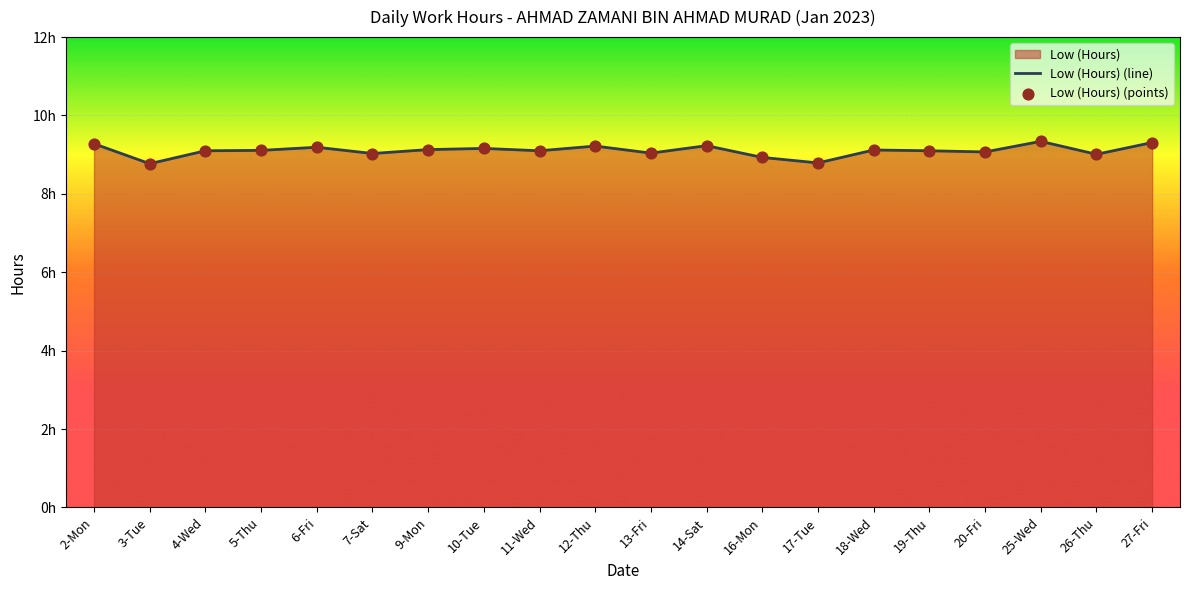

What is the change in value from 3-Tue to 18-Wed?

+0.3